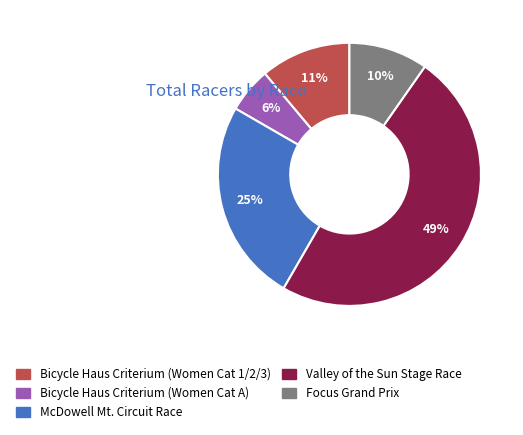

How many segments does this pie chart have?

5